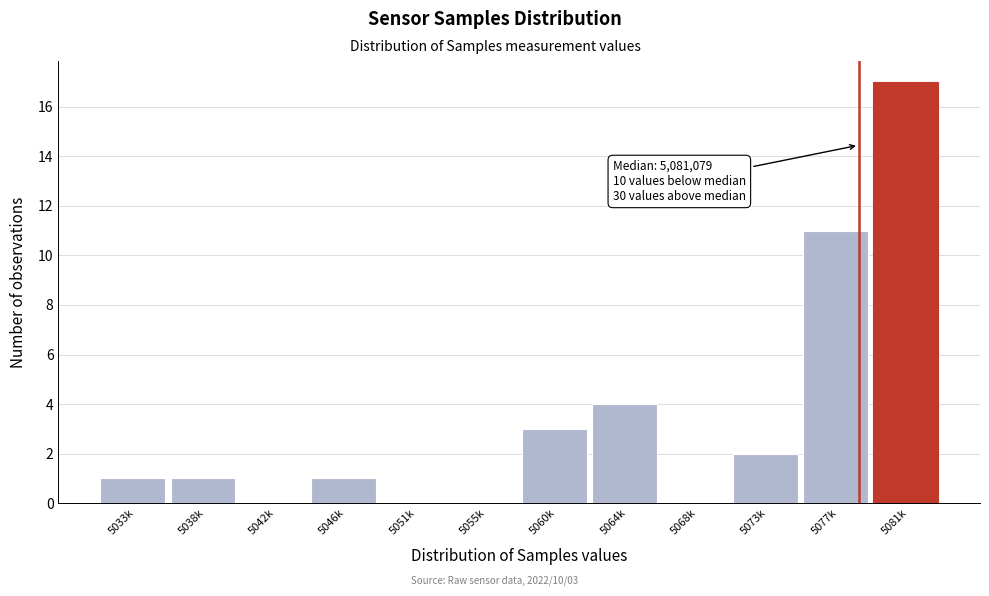

Reading left to right, transcribe all the data shown in this chart.

5033k=1	5038k=1	5042k=0	5046k=1	5051k=0	5055k=0	5060k=3	5064k=4	5068k=0	5073k=2	5077k=11	5081k=17